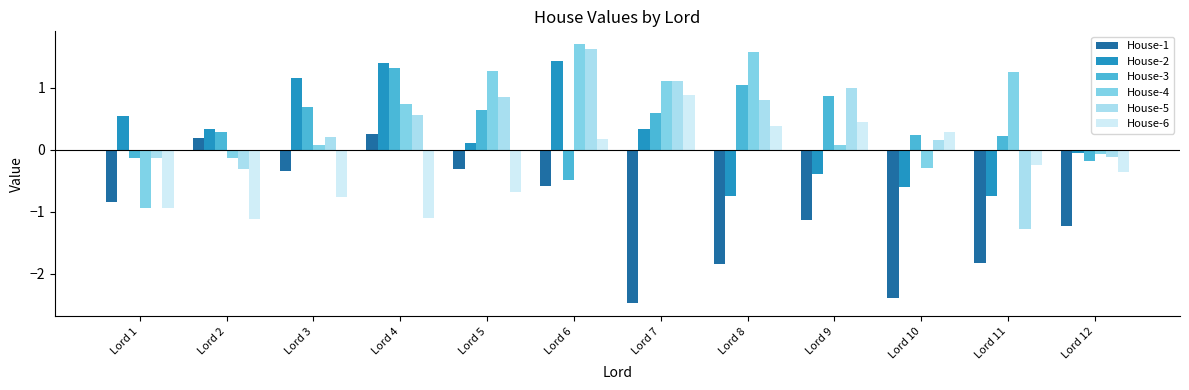

Which series changed the most between Lord 4 and Lord 8?

House-2